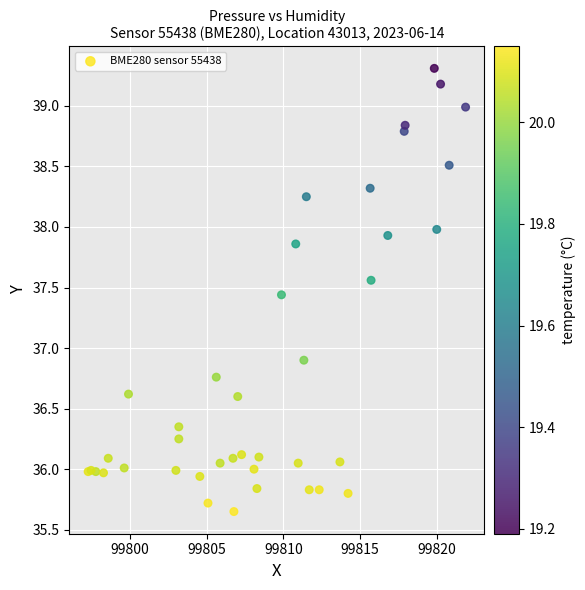

What Y value in the scatter plot is closest to 37?

36.9